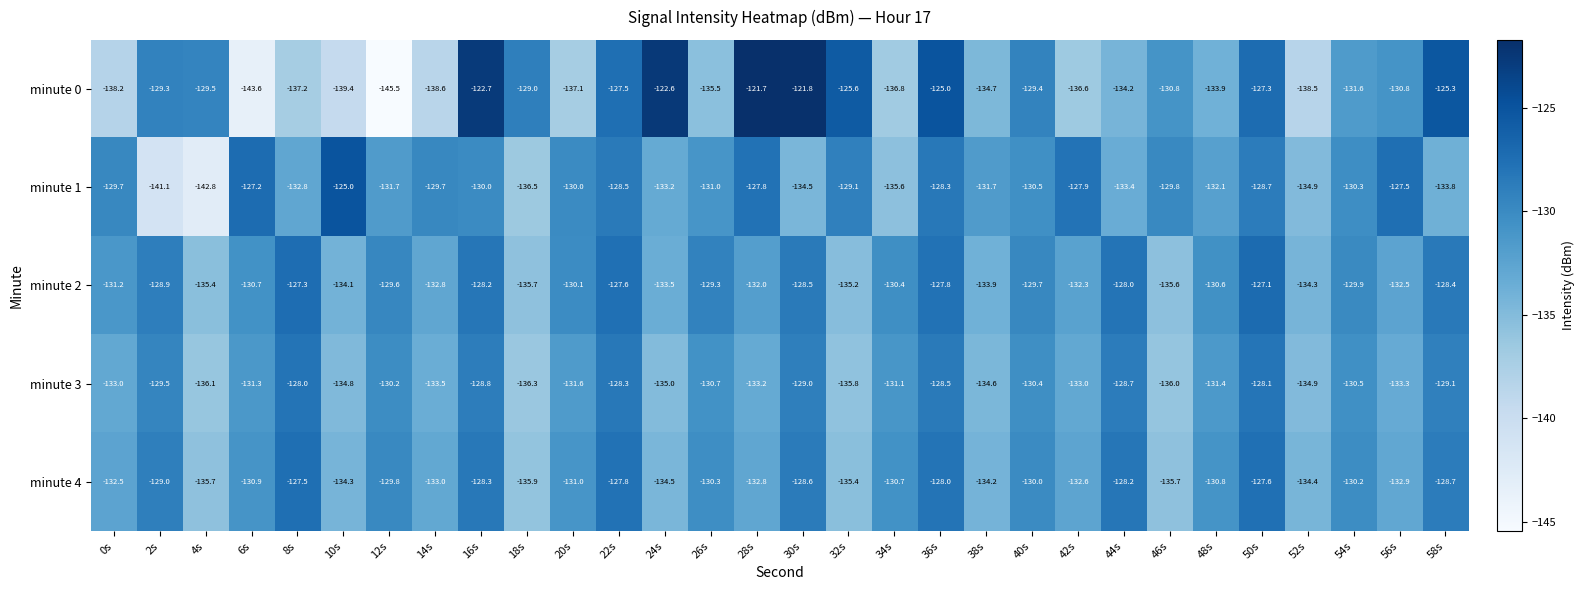

List the series in order of their peak value, lowest first.

minute 3, minute 4, minute 2, minute 1, minute 0